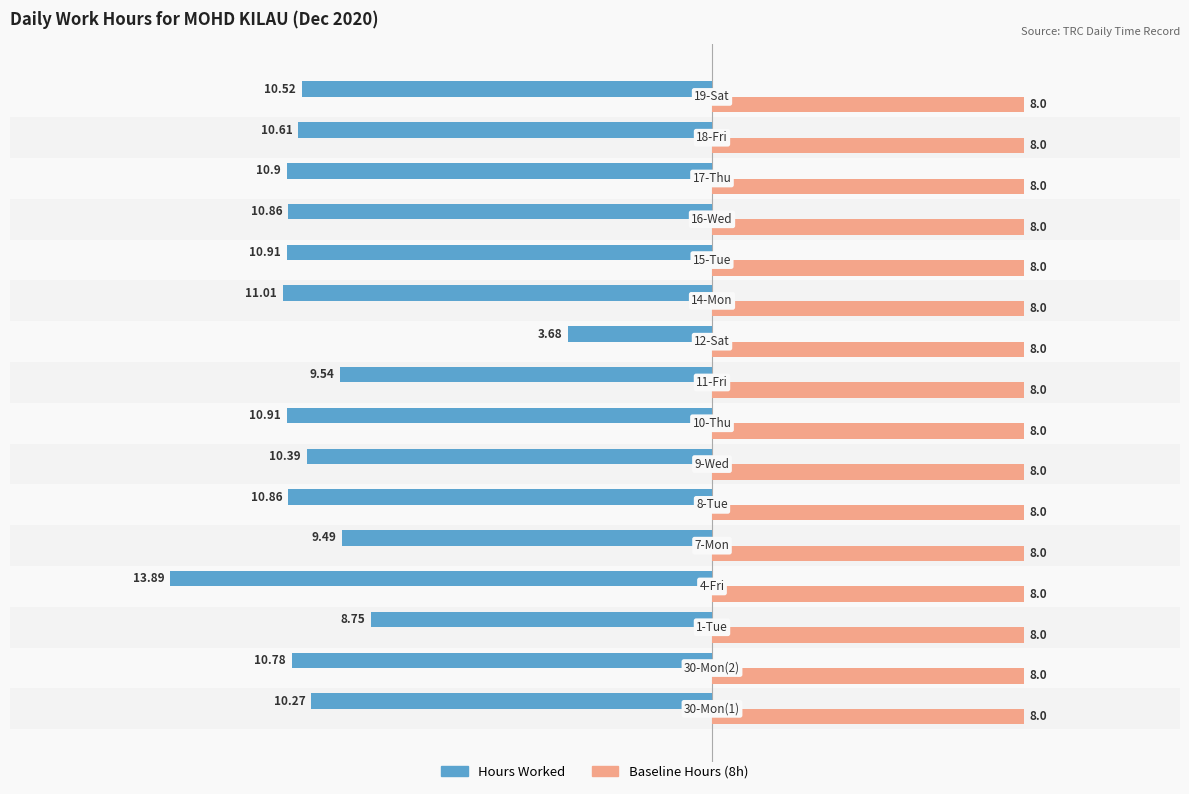

Which series has the widest spread of values?

Hours Worked